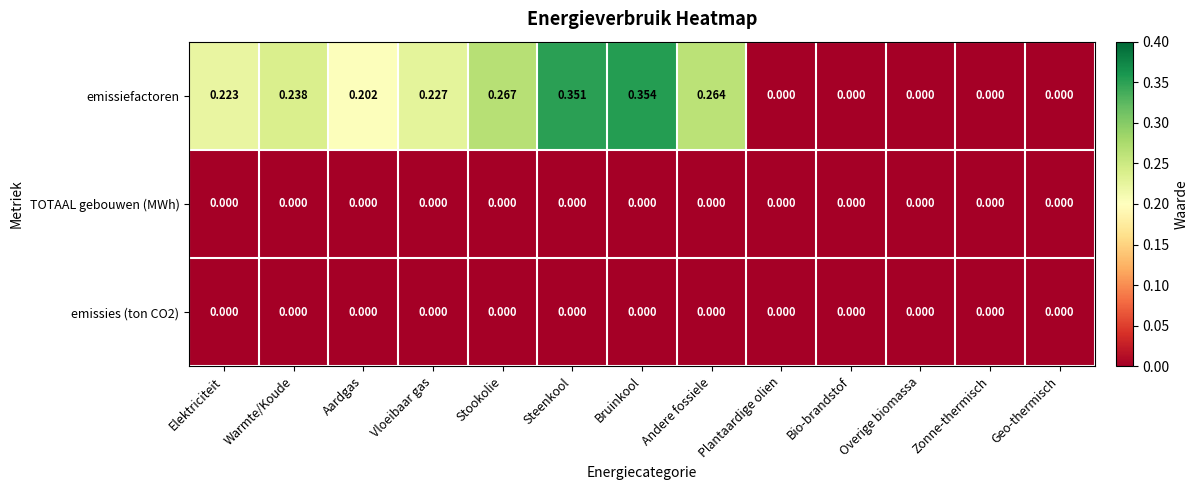

At which category is the sum across all series the highest?

Bruinkool